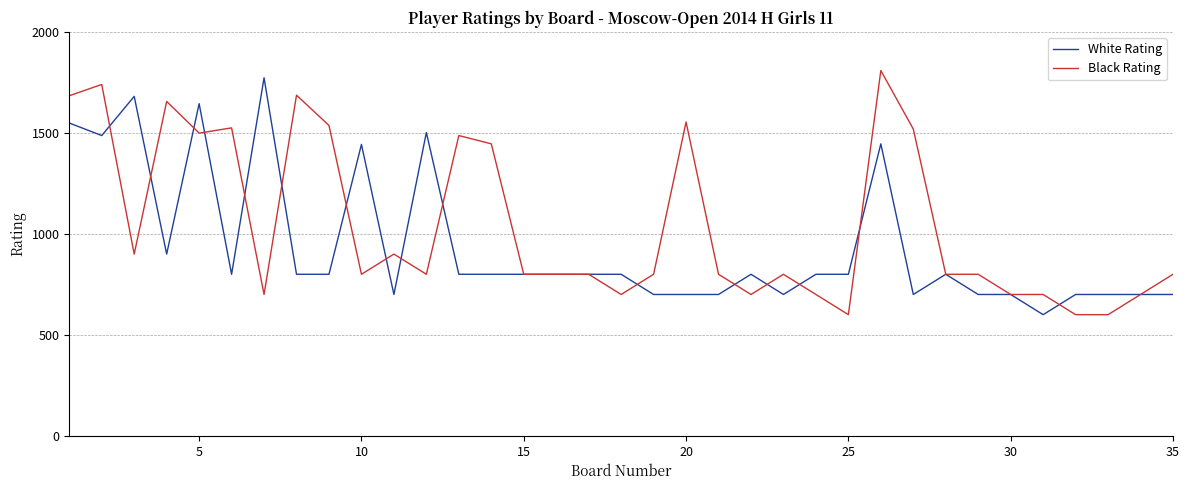

What is the maximum value shown in the chart?

1809